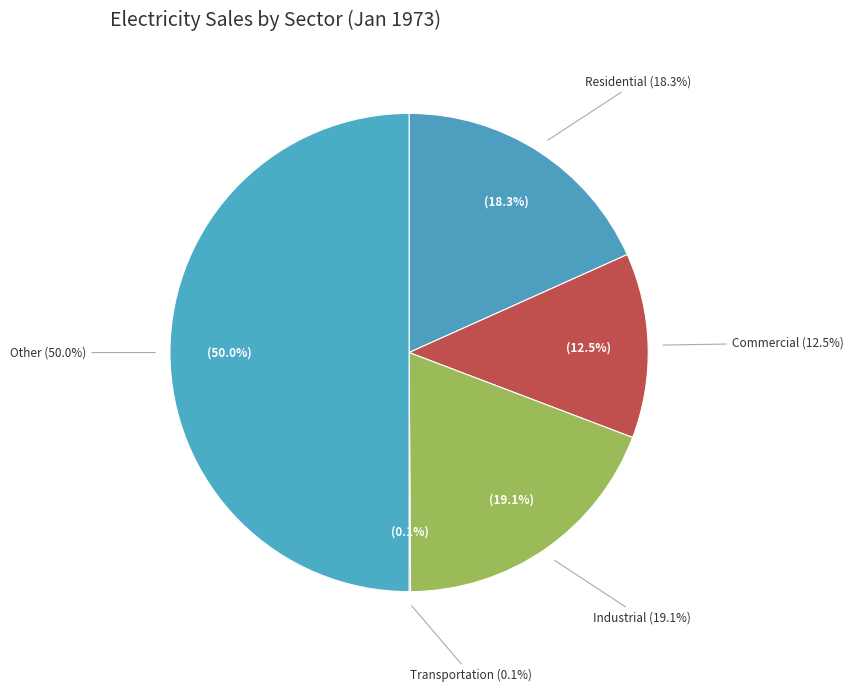

The Residential slice represents 18% of the pie. True or false?

True